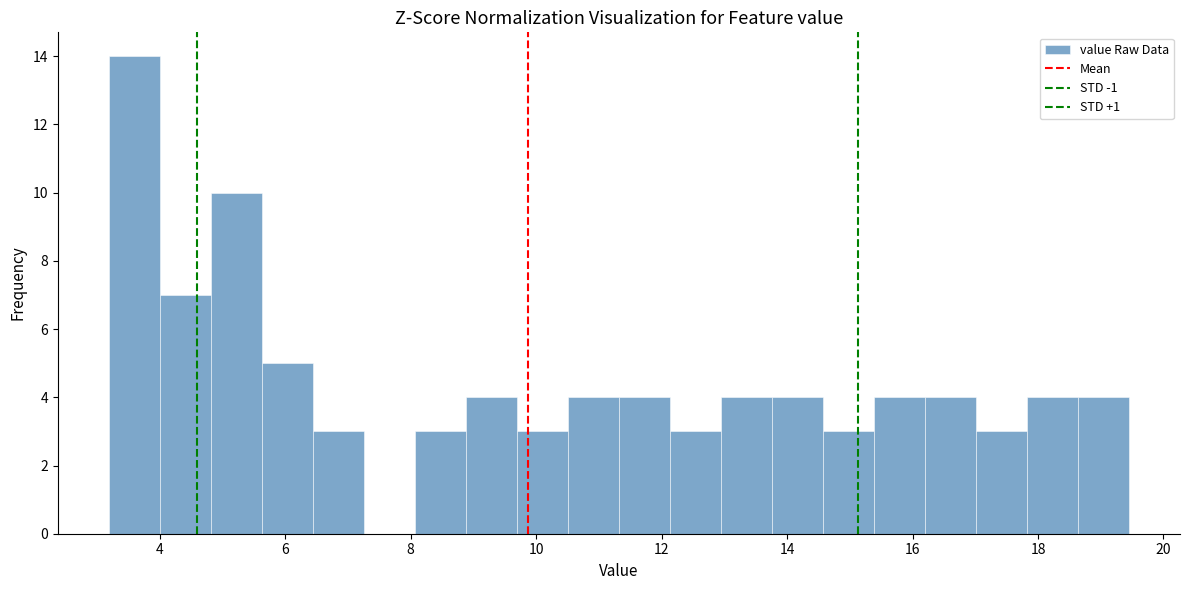

Reading left to right, list every bar in this chart as the range it spans on the x-axis followed by its height. Neither the bar edges nor the heights are printed on the chart, so give them approximately, as read against the axes.

3.2 to 4.0: 14
4.0 to 4.8: 7
4.8 to 5.6: 10
5.6 to 6.4: 5
6.4 to 7.2: 3
7.2 to 8.0: 0
8.0 to 8.8: 3
8.8 to 9.6: 4
9.6 to 10.6: 3
10.6 to 11.4: 4
11.4 to 12.2: 4
12.2 to 13.0: 3
13.0 to 13.8: 4
13.8 to 14.6: 4
14.6 to 15.4: 3
15.4 to 16.2: 4
16.2 to 17.0: 4
17.0 to 17.8: 3
17.8 to 18.6: 4
18.6 to 19.4: 4